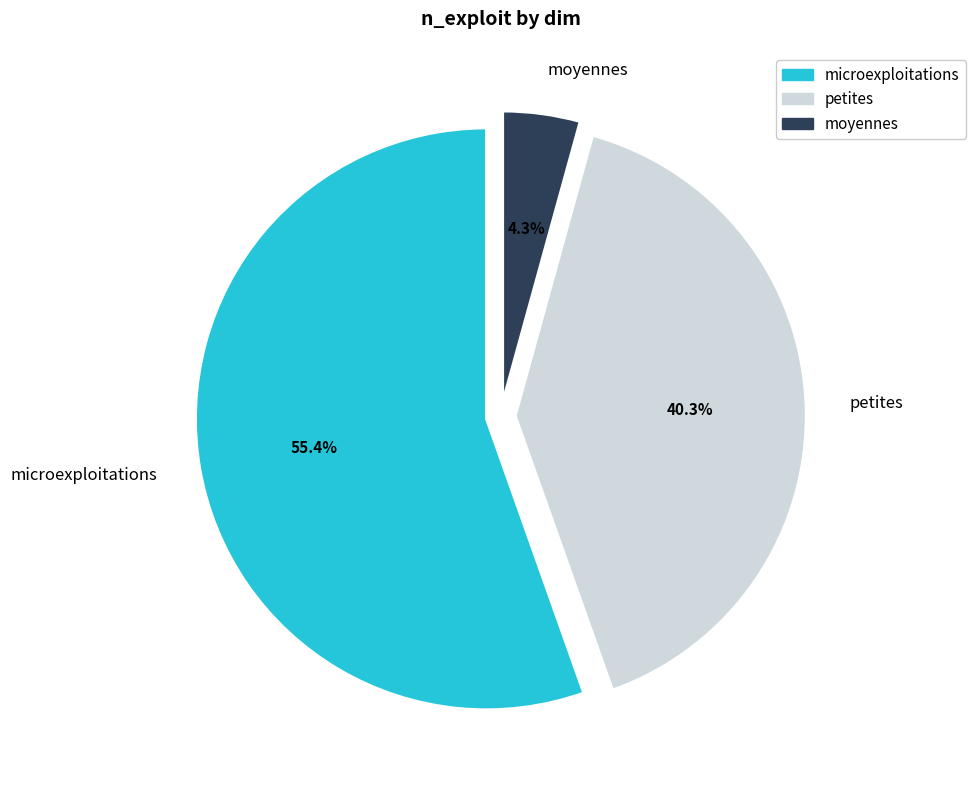

Is microexploitations the majority of the pie?

Yes